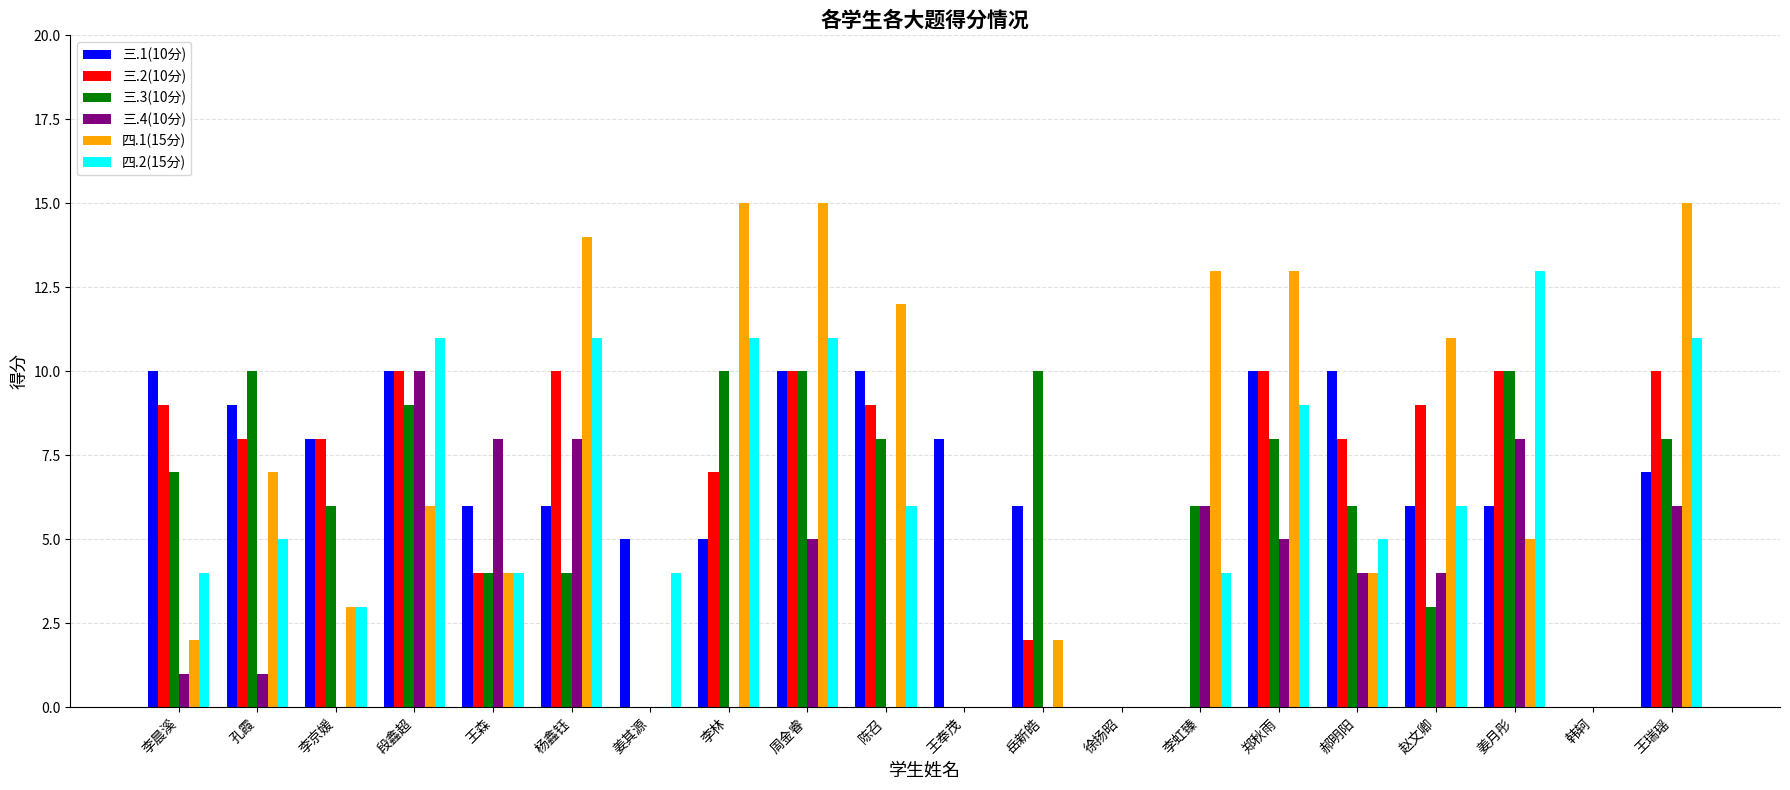

The value of 四.1(15分) at 陈召 is 12. True or false?

True